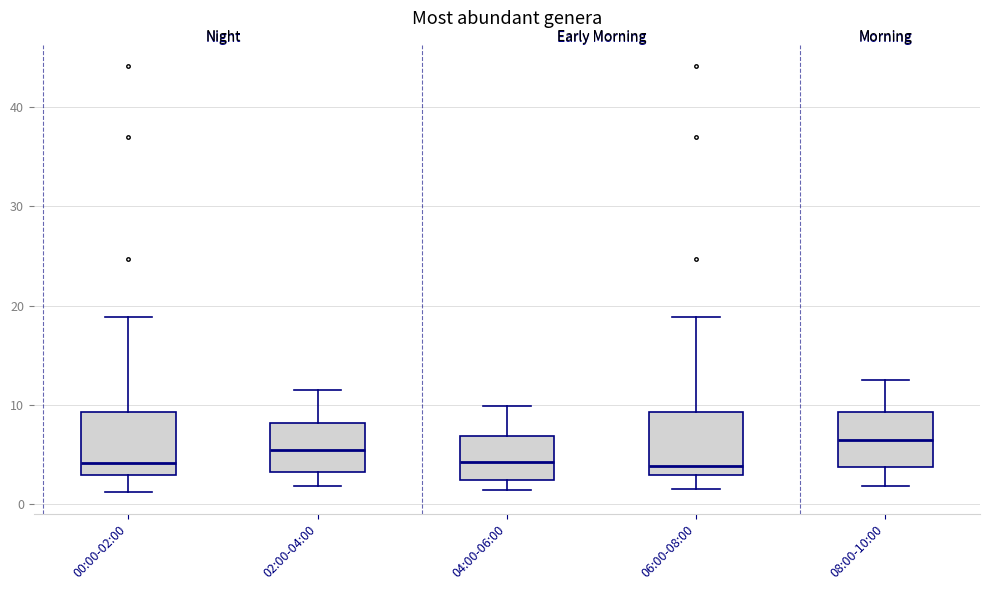

Where does the lower whisker of the box for 02:00-04:00 end on the y-axis? The values are not printed on the chart, so give them approximately, as read against the axis.

2